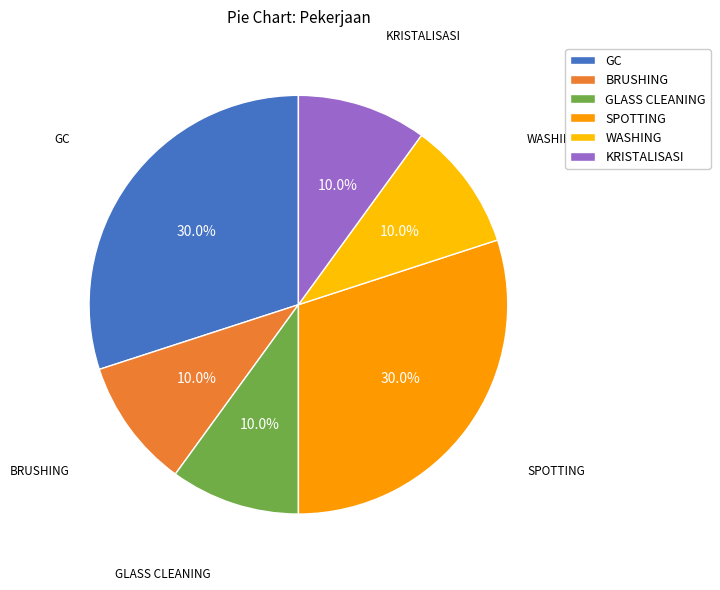

Which category has the smallest portion of the pie?

BRUSHING